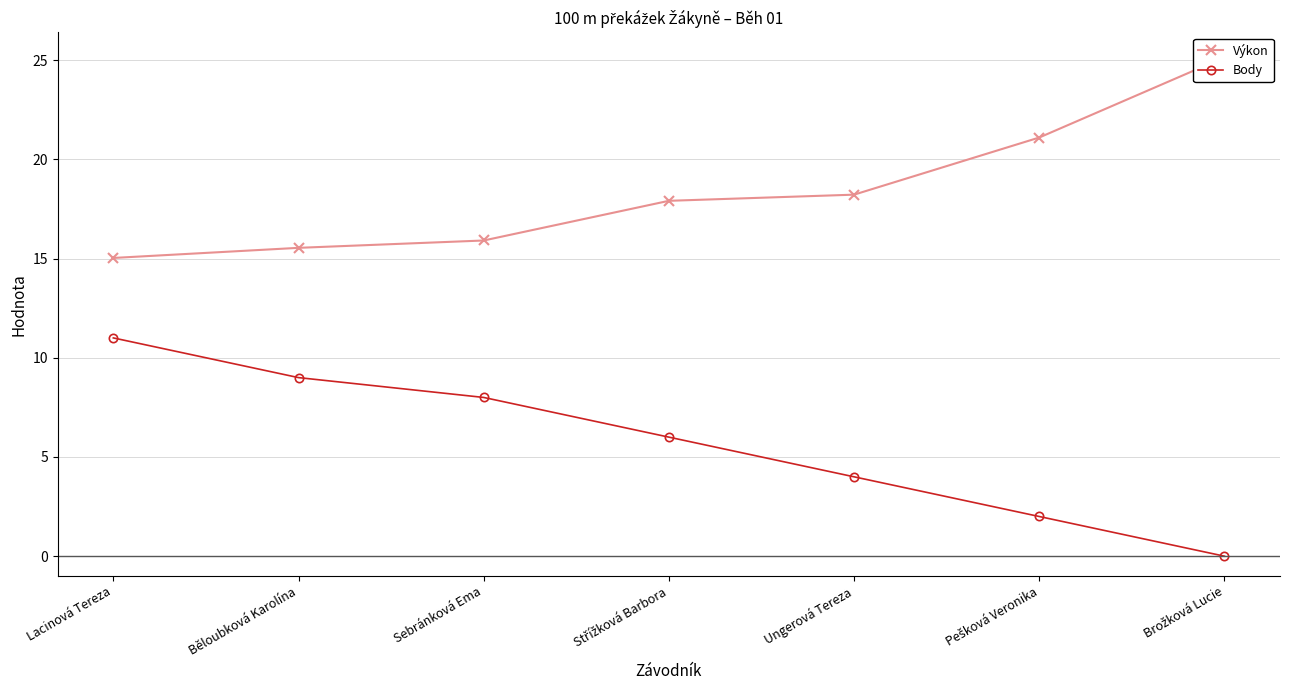

Rank the categories by Body value from lowest to highest.

Brožková Lucie, Pešková Veronika, Ungerová Tereza, Střížková Barbora, Sebránková Ema, Běloubková Karolína, Lacinová Tereza